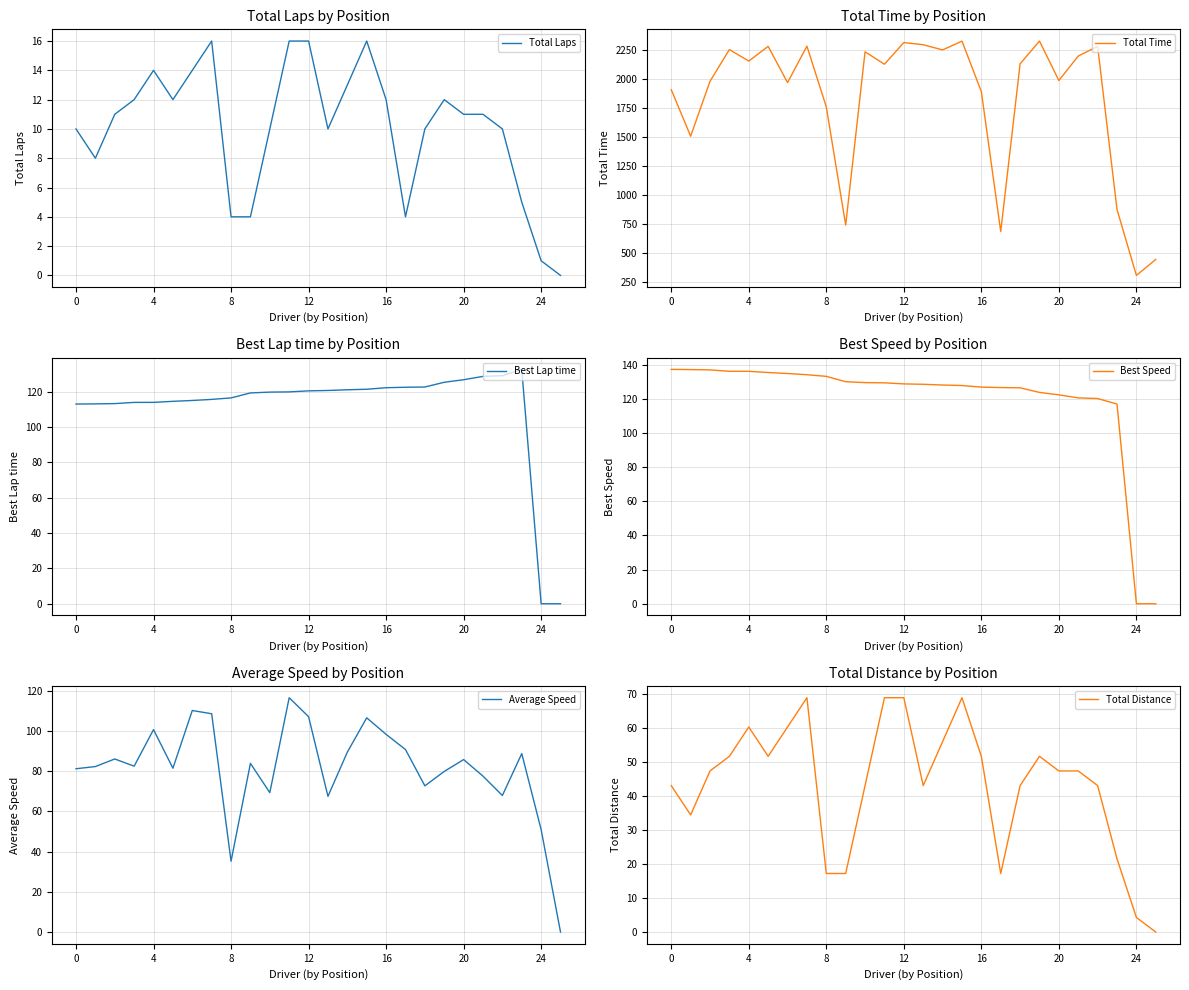

True or false: Average Speed has a value of 49.0 at 16.

False